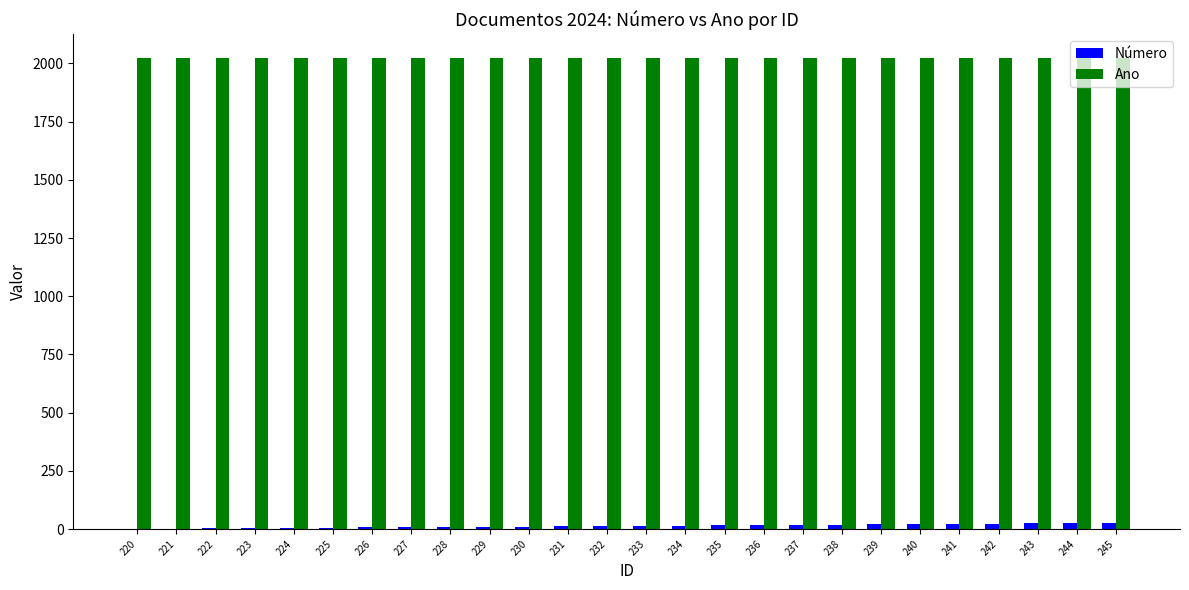

What is the maximum value shown in the chart?

2024